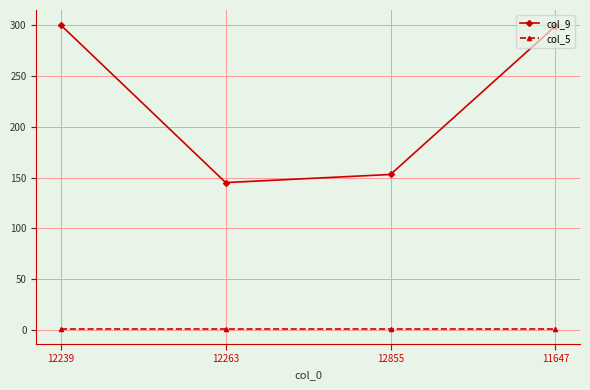

What is the sum of the col_5 values at 12855 and 12263?

2